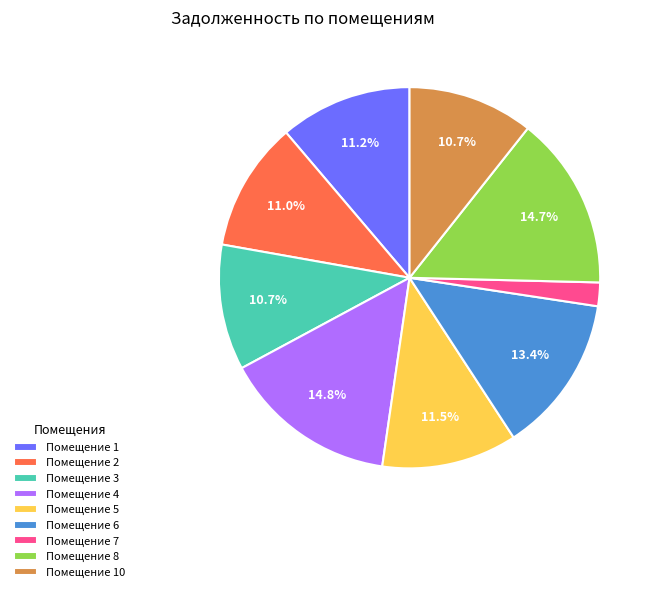

Is the sum of Помещение 5 and Помещение 4 greater than half?

No